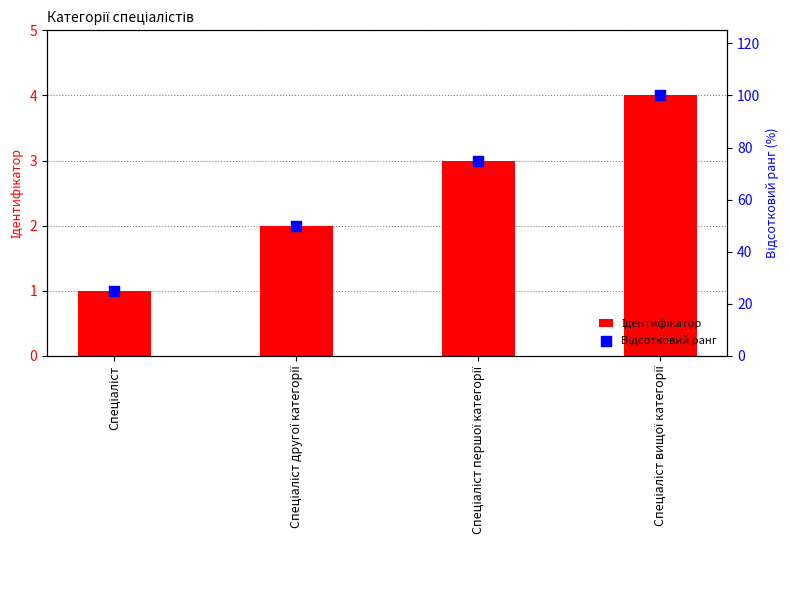

Which series reaches the maximum Y coordinate?

Відсотковий ранг